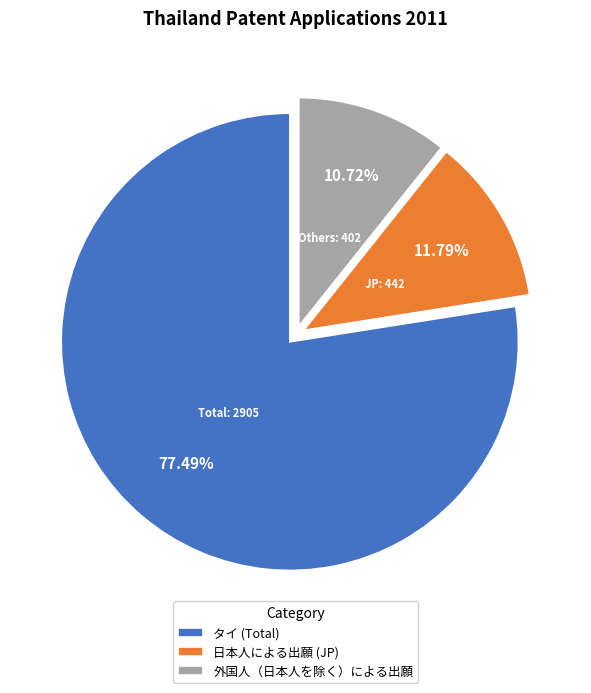

Which slice represents more than half of the pie?

タイ (Total)